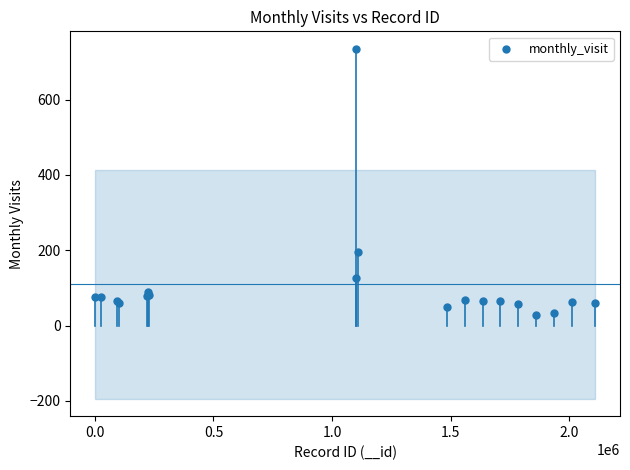

What Y value in the scatter plot is closest to 381?

196